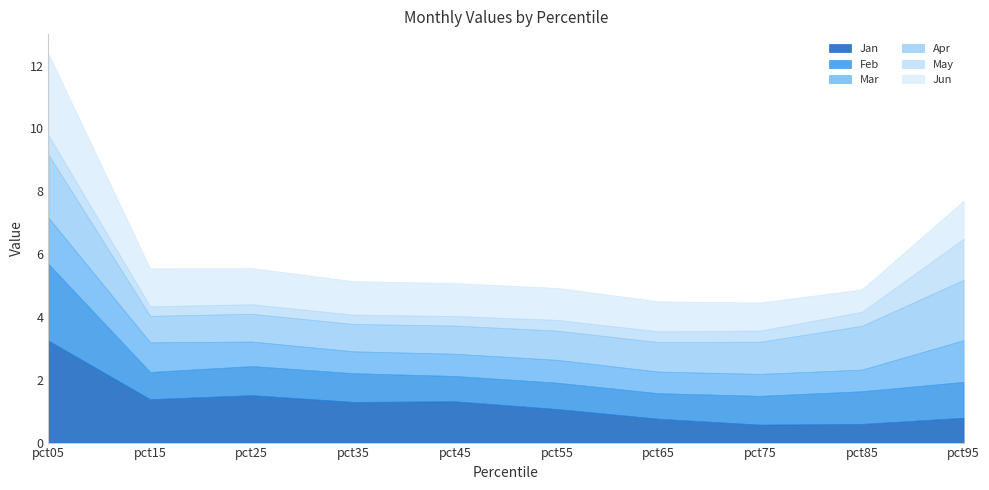

The Apr series shows 0.6 at pct75. True or false?

False